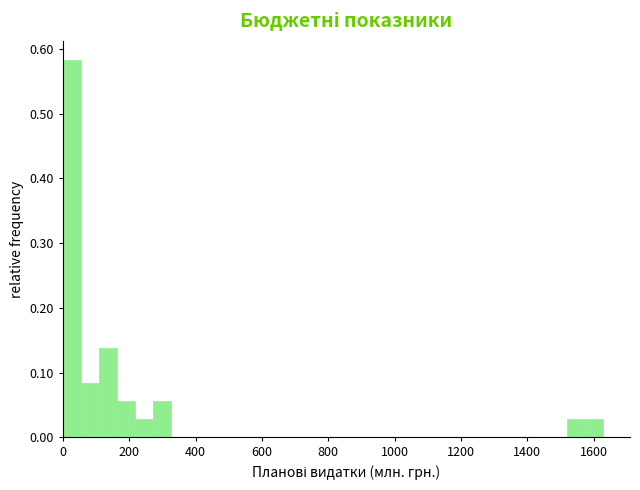

Around what value on the x-axis is the tallest bar? Give the approximate position of its centre, as read against the axis.

20